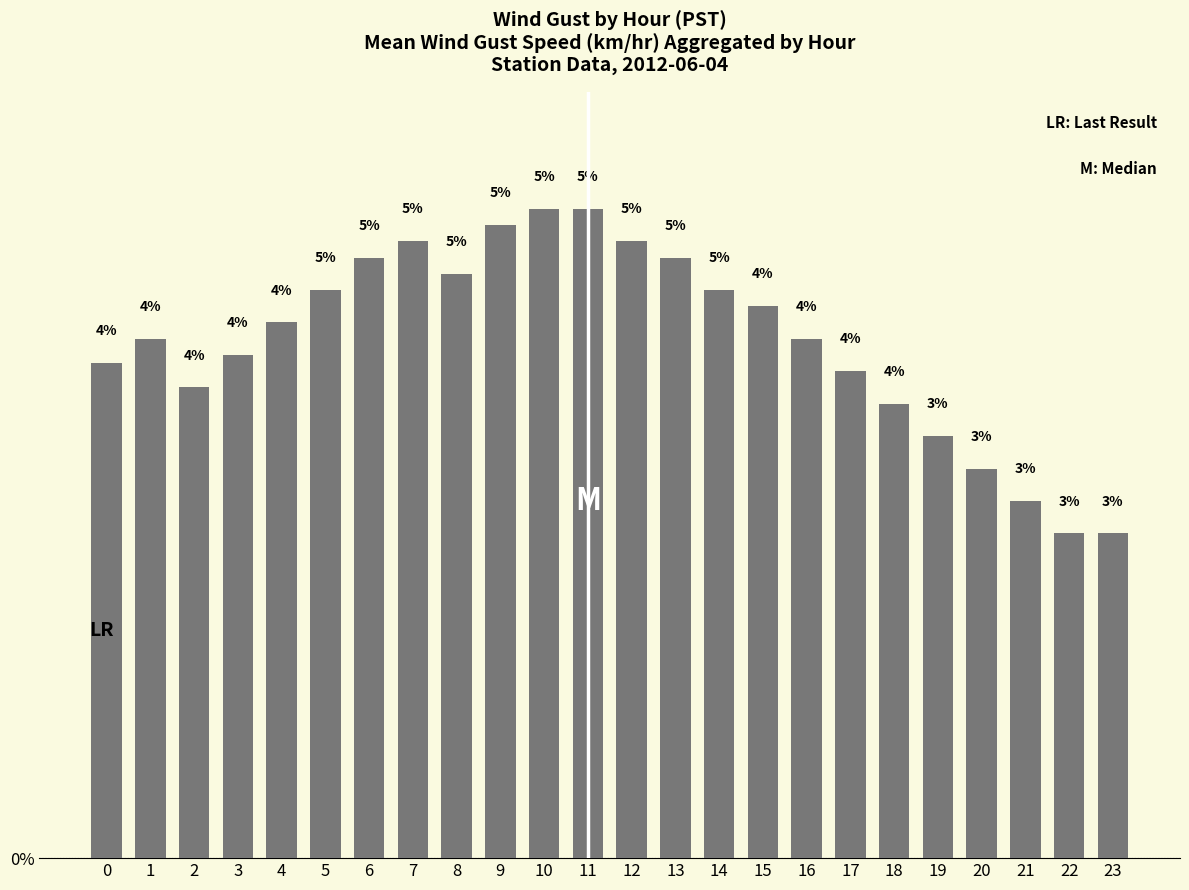

Where does the data first go above 4?

1